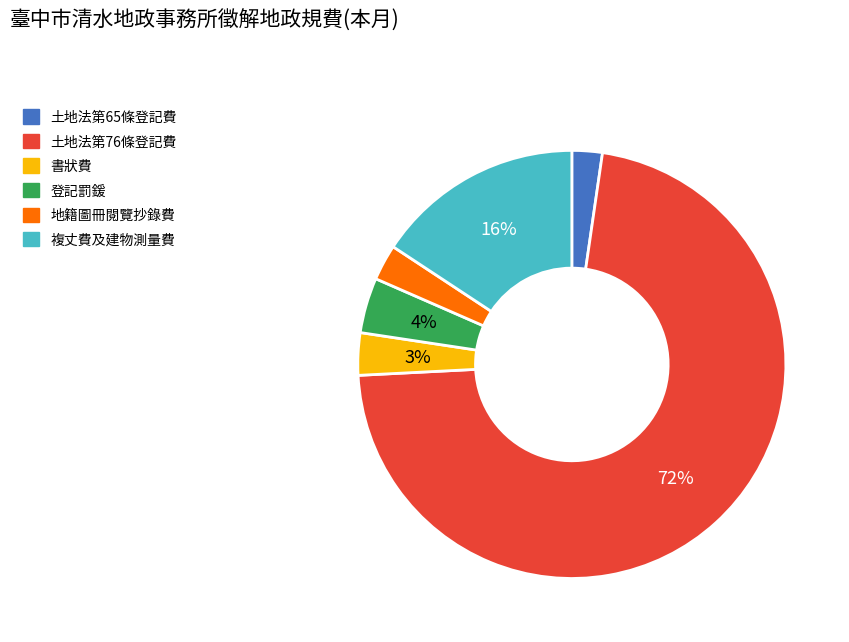

True or false: 登記罰鍰 accounts for 16% of the total.

False